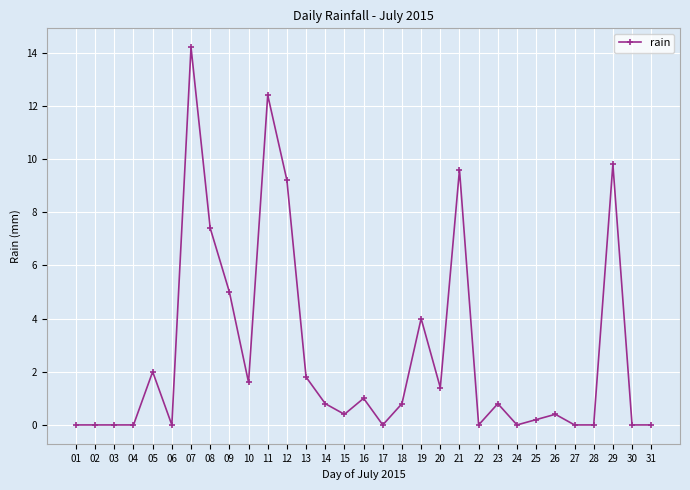

Where is the data nearest to the value 7?

08